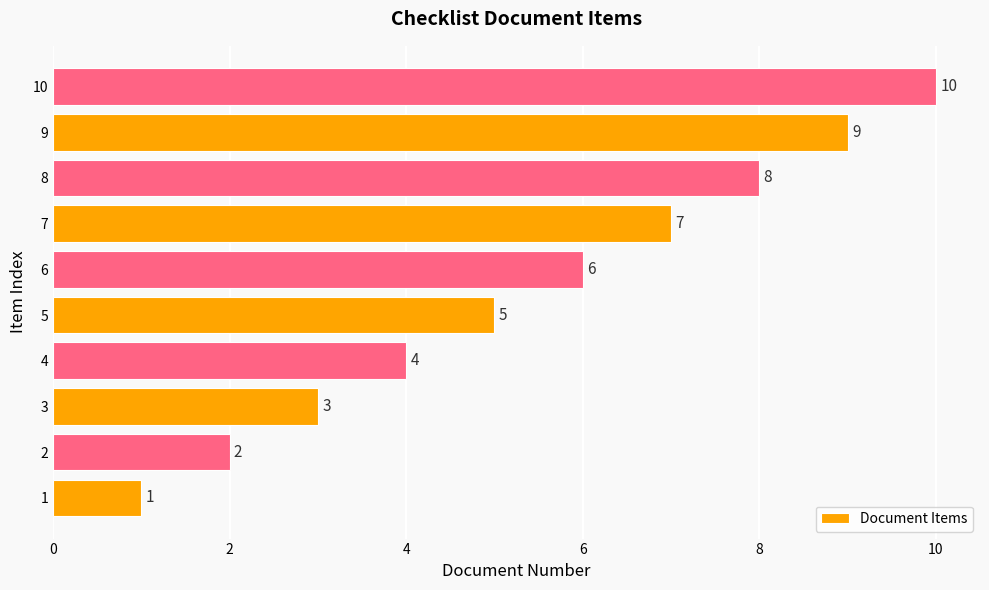

How many values are between 3 and 8?

6